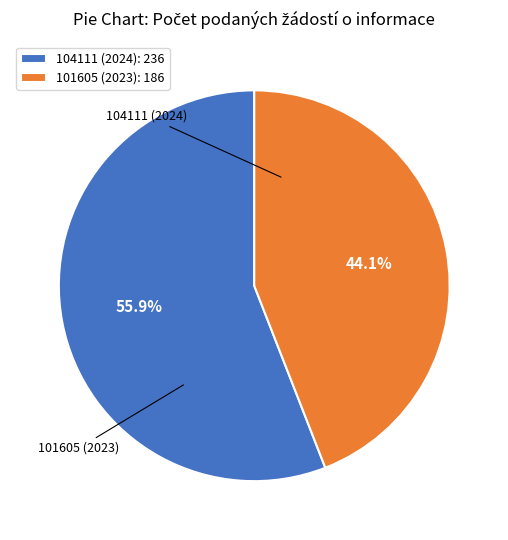

Approximately how many times larger is the value at 101605 (2023): 186 compared to 104111 (2024): 236?

0.8